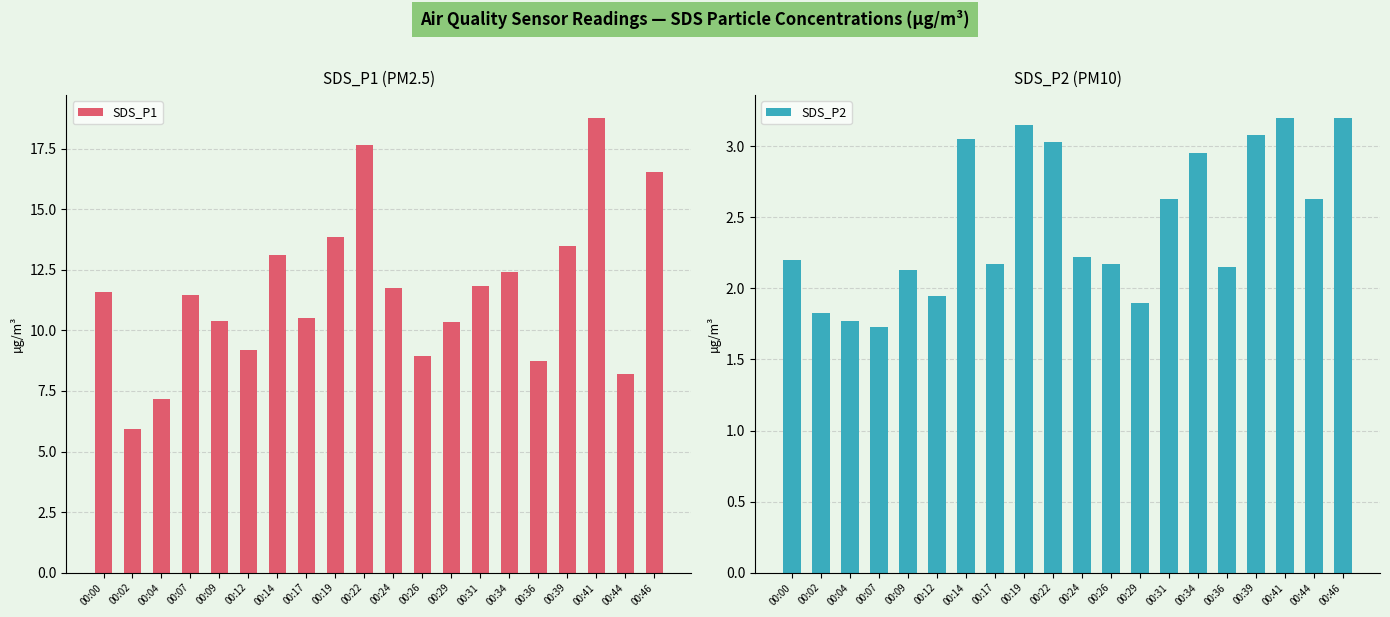

Are the bars horizontal?

No